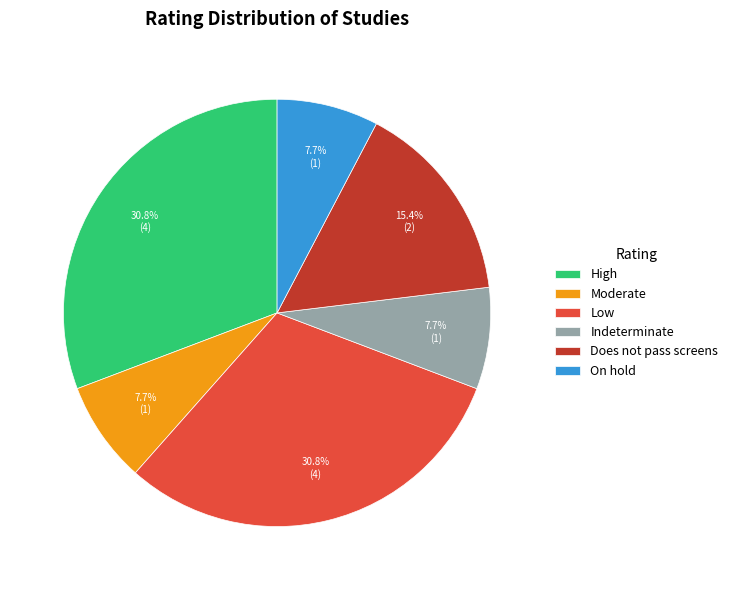

To the nearest percent, what is the average slice percentage?

17%